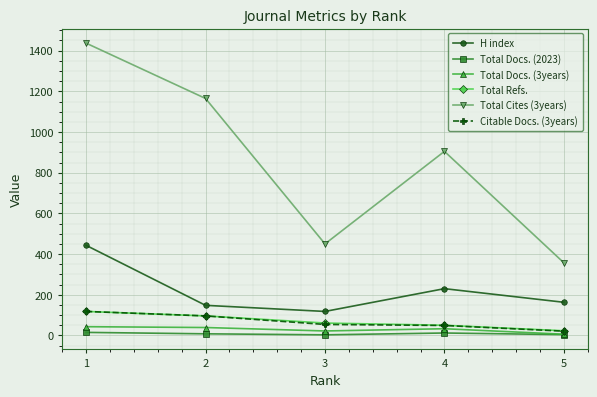

What is the maximum value shown in the chart?

1437